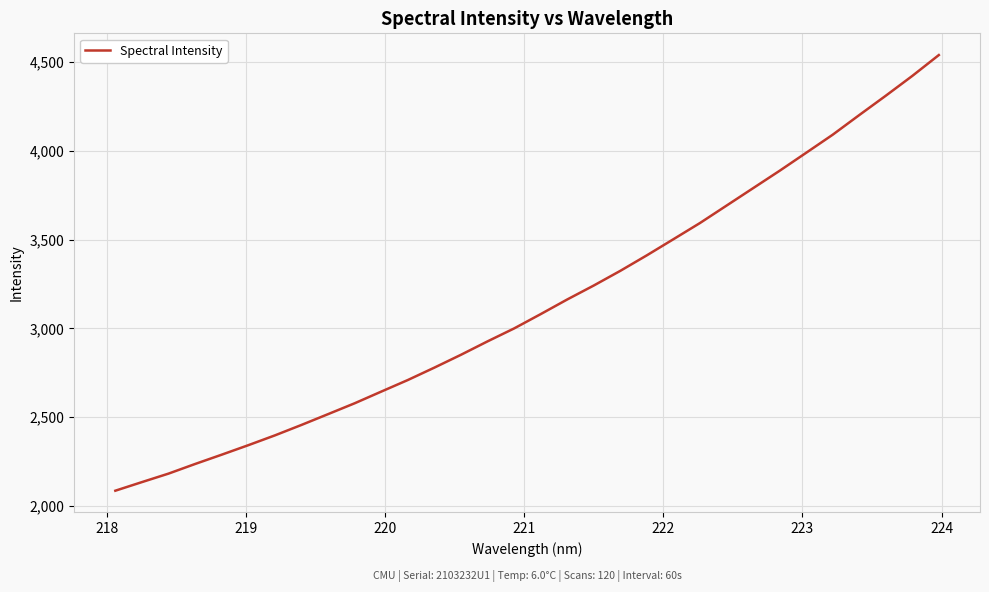

What is the difference between the maximum and minimum values?

2454.9